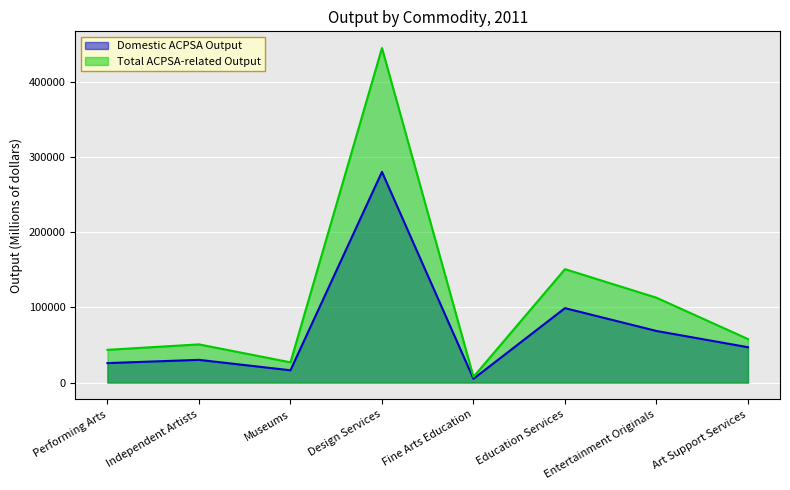

How many distinct data groups are displayed?

2